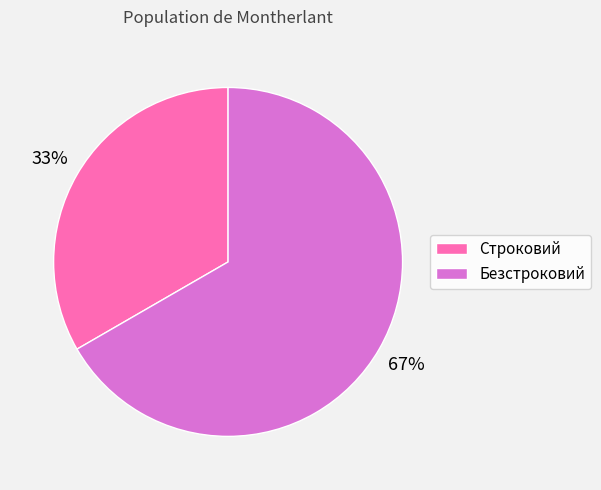

Rank the categories by value from highest to lowest.

Безстроковий, Строковий